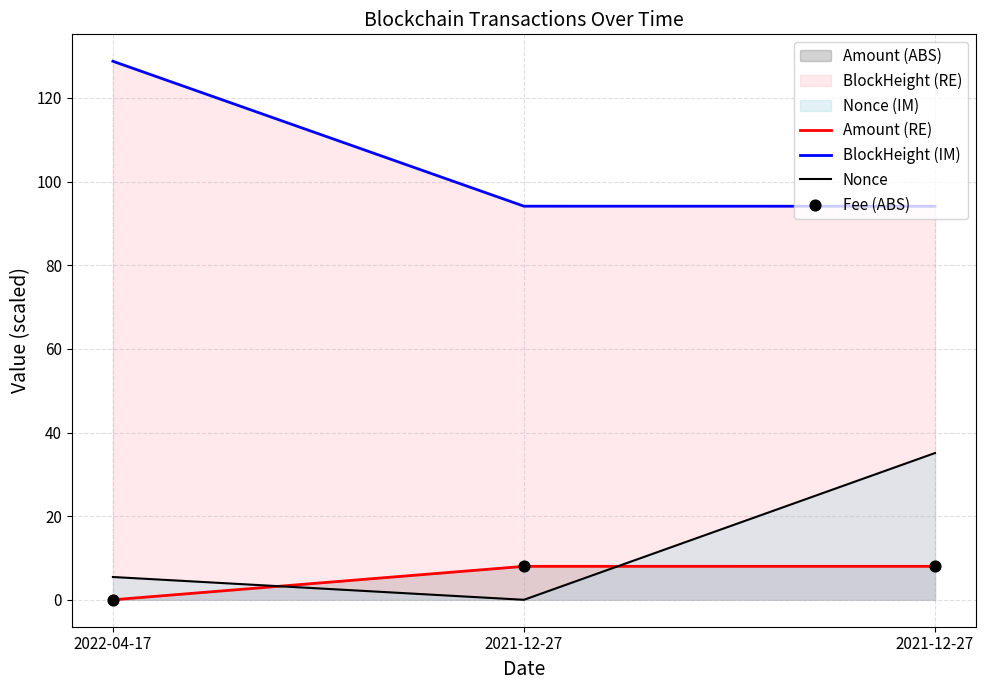

Which series has the widest spread of Y values?

Nonce